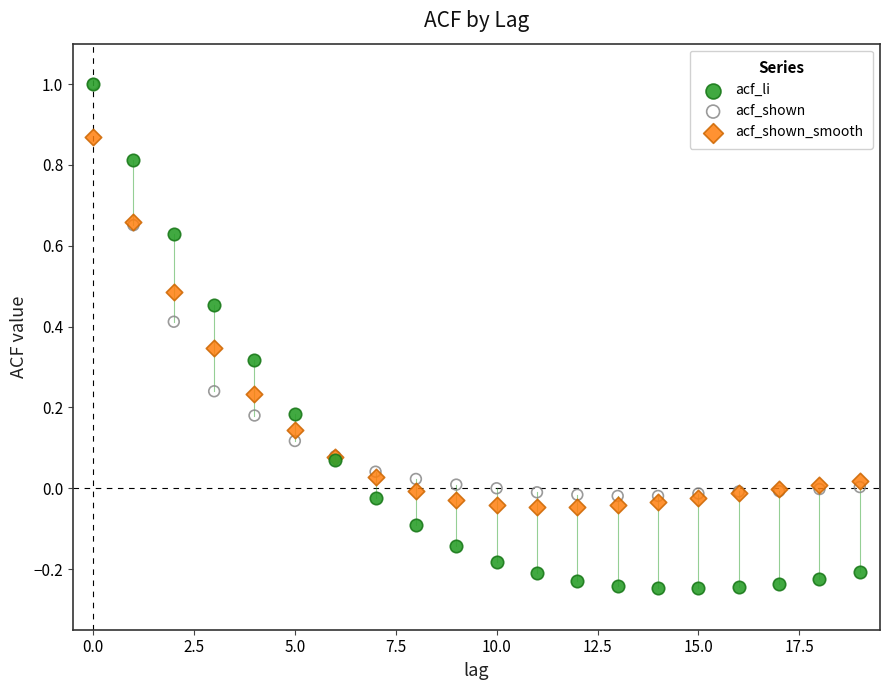

Which series has the widest spread of Y values?

acf_li